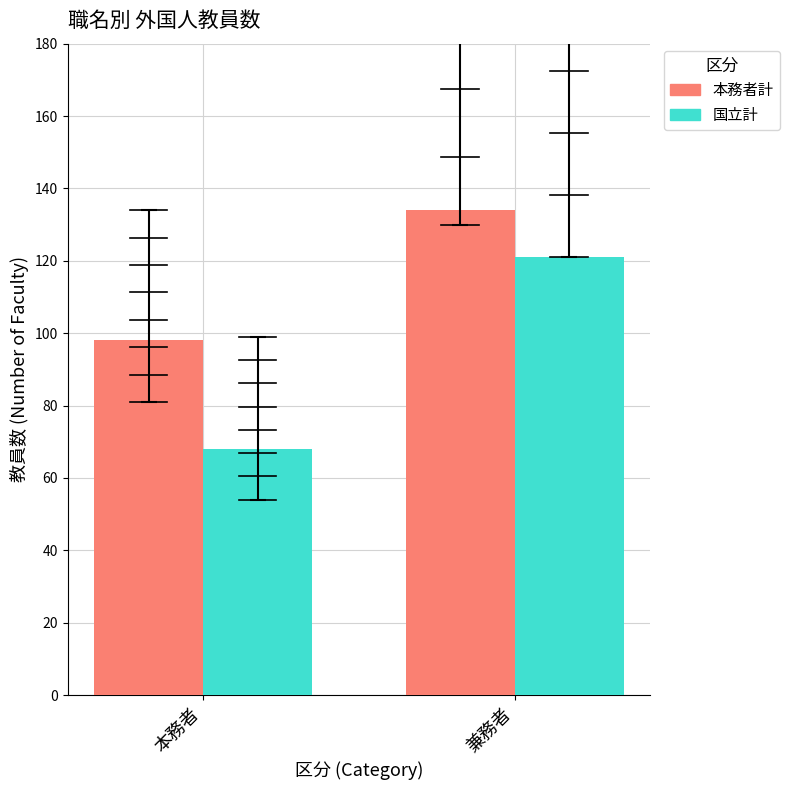

How many 国立計 values are between 68 and 121?

2